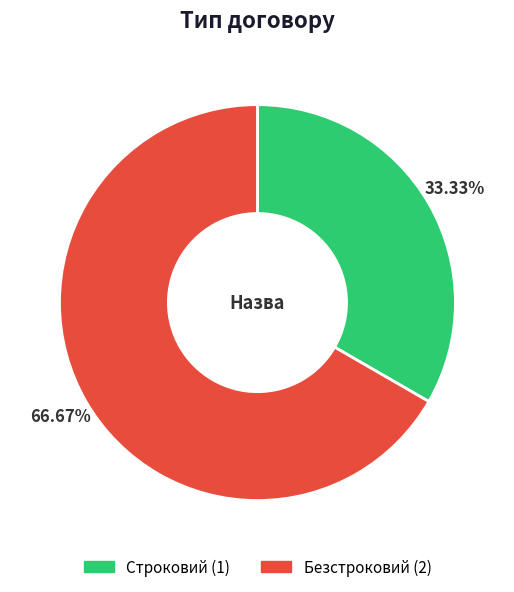

What percentage is the Безстроковий slice, to the nearest percent?

67%